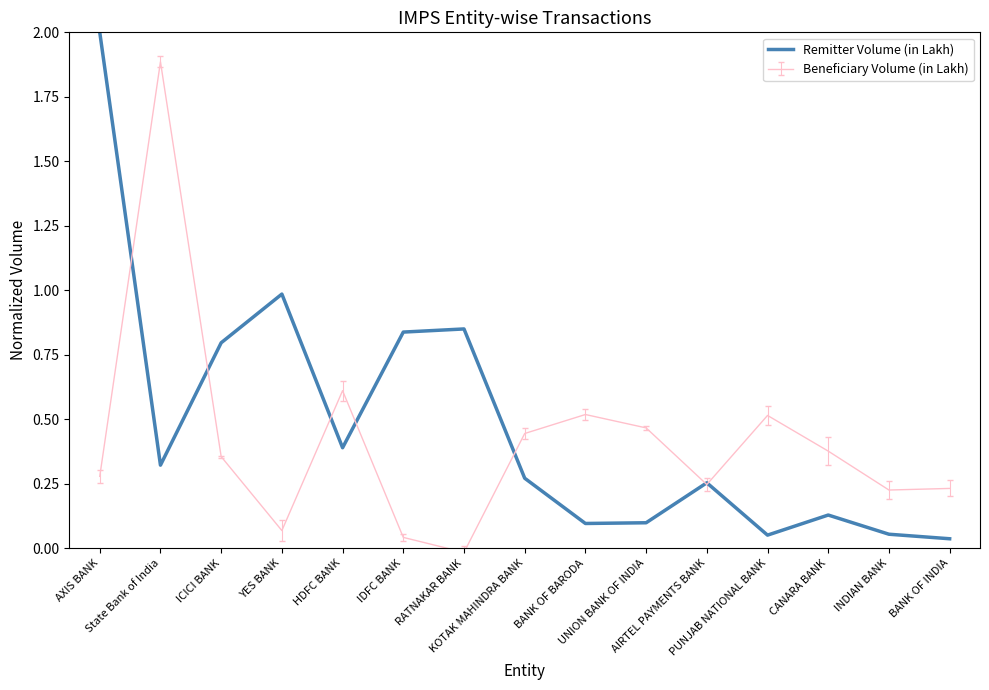

Rank the series by their maximum value, from highest to lowest.

Remitter Volume (in Lakh), Beneficiary Volume (in Lakh)